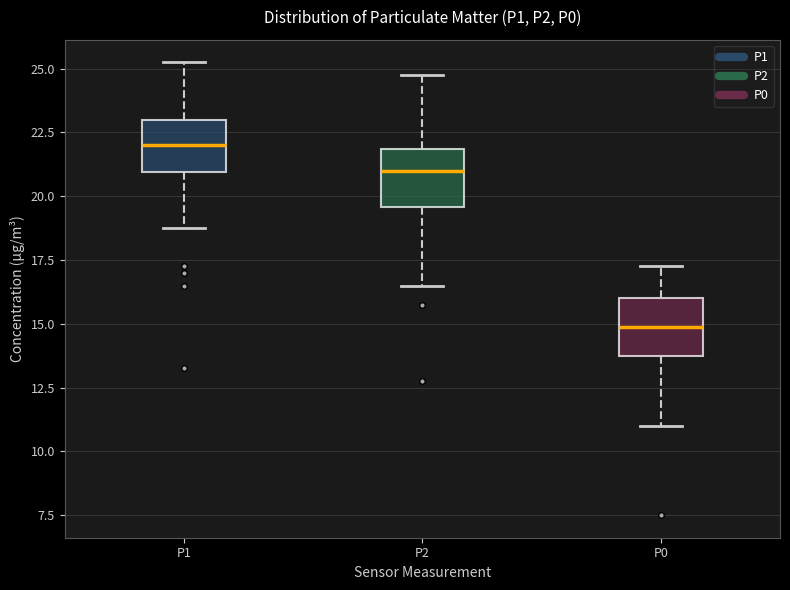

Reading left to right, transcribe this box plot: for each box, give where its median line is, the range the box spans, and where its two whiskers end, as read against the y-axis. The values are not printed on the chart, so give them approximately, as read against the axis.

P1: median 22.0, box 21.0 to 23.0, whiskers 19.0 to 25.5
P2: median 21.0, box 19.5 to 22.0, whiskers 16.5 to 25.0
P0: median 15.0, box 14.0 to 16.0, whiskers 11.0 to 17.5